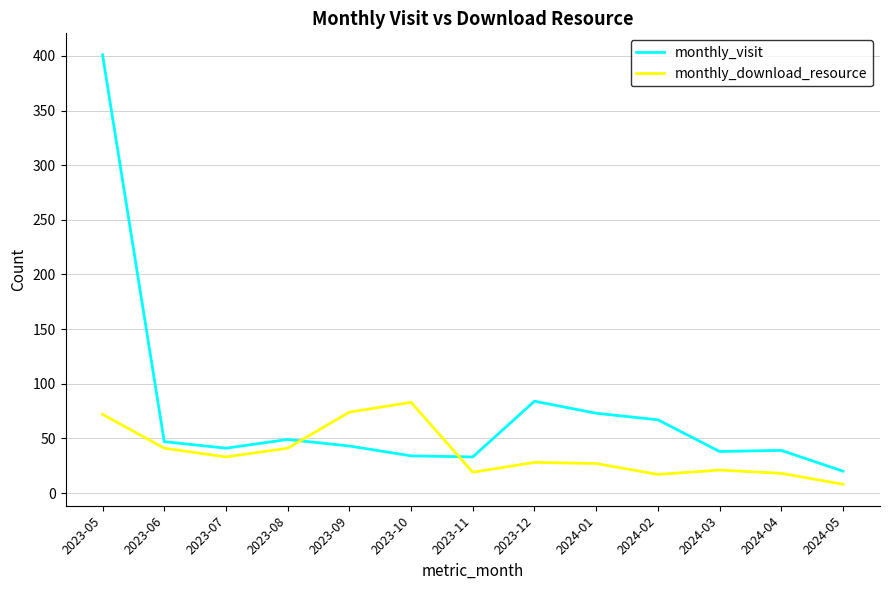

Rank the series by their average value, from lowest to highest.

monthly_download_resource, monthly_visit